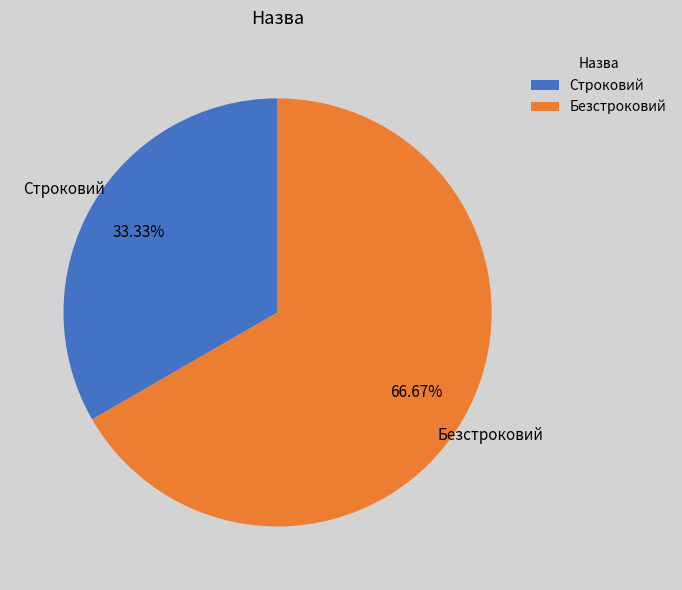

To the nearest percent, what is the combined percentage of Строковий and Безстроковий?

100%